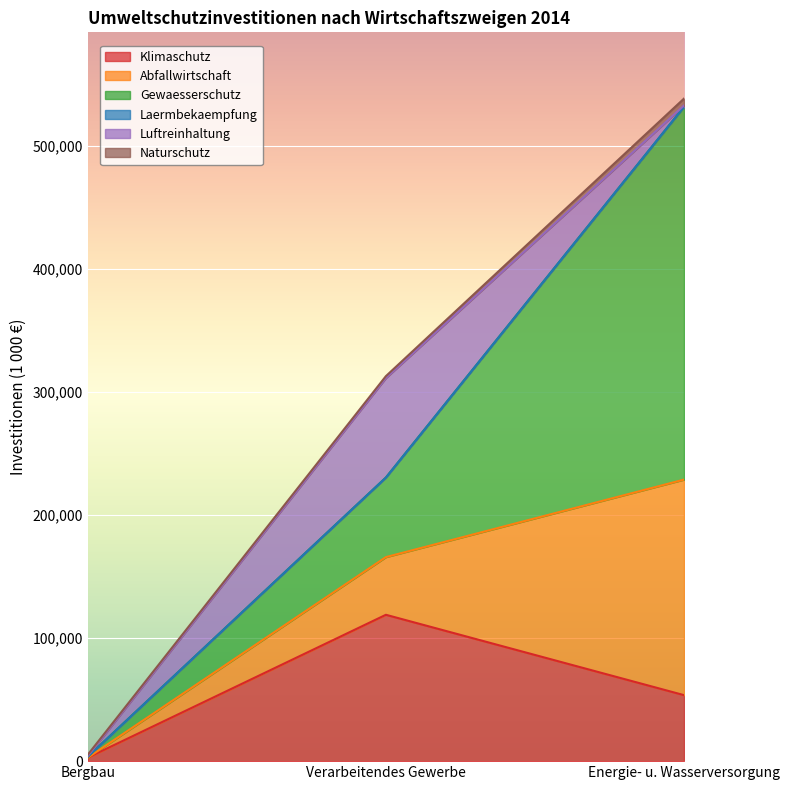

True or false: Gewaesserschutz has a value of 1294 at Bergbau.

False